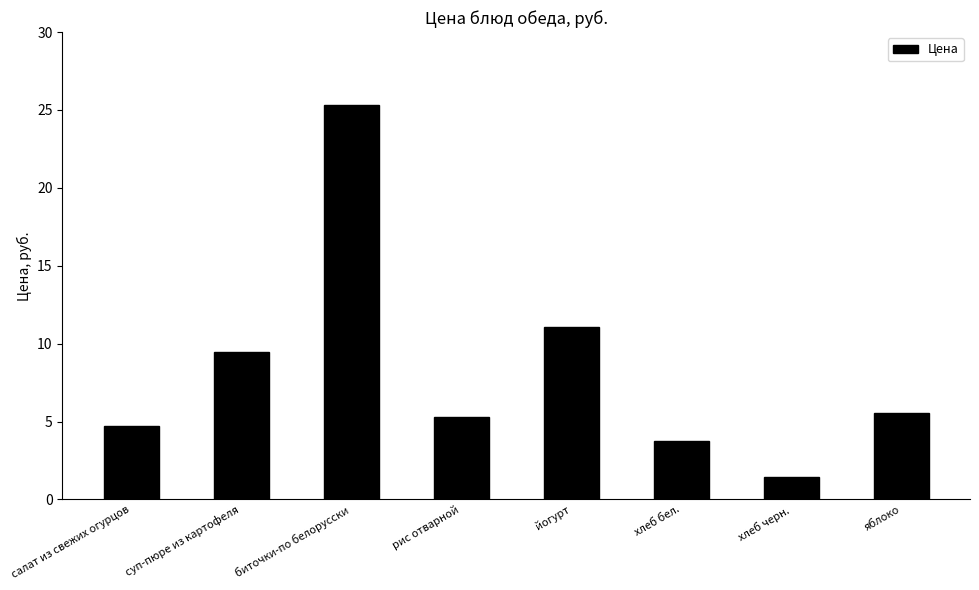

What is the label of the 7th bar from the left?

хлеб черн.